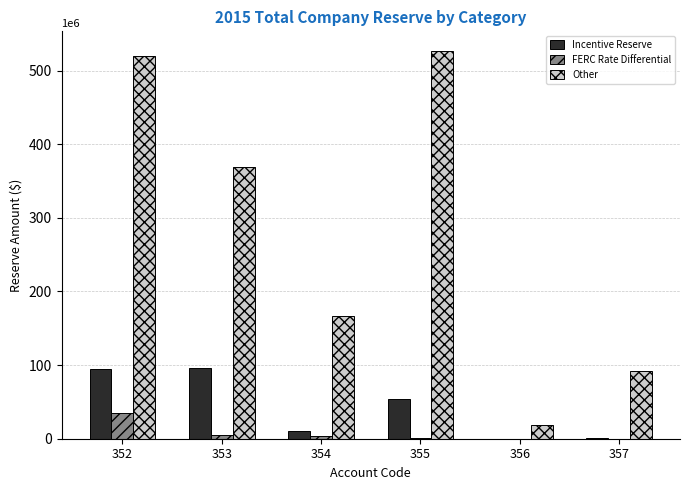

Which series has the largest total across all categories?

Other